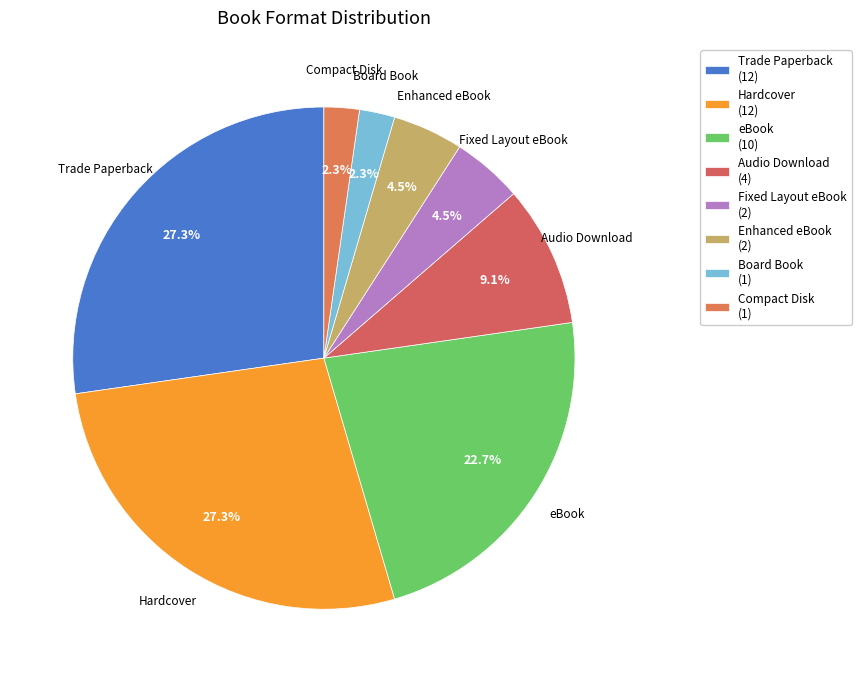

To the nearest percent, what is the combined percentage of Board Book and Enhanced eBook?

7%